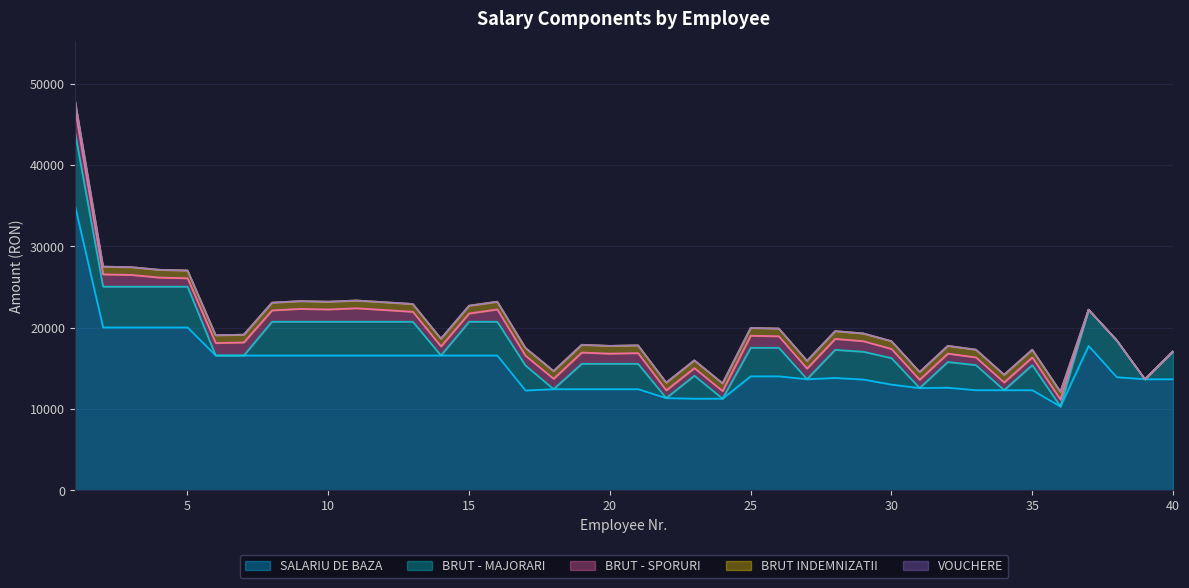

What is the total value across all series at 17?

17527